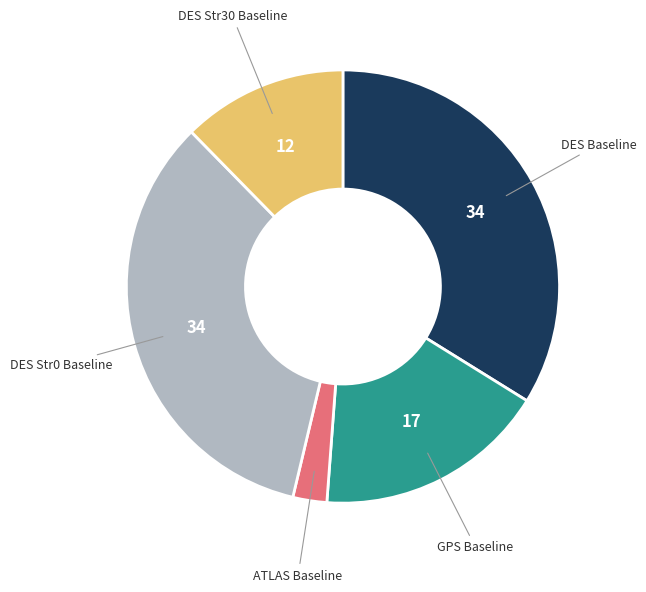

Is there a majority slice in this chart?

No